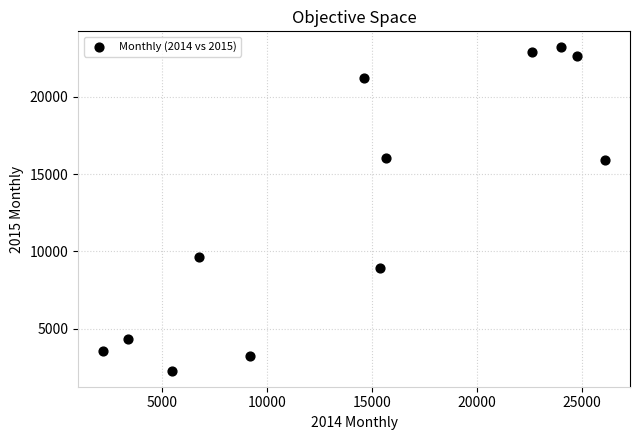

What is the range of Y values (max minus min)?

20903